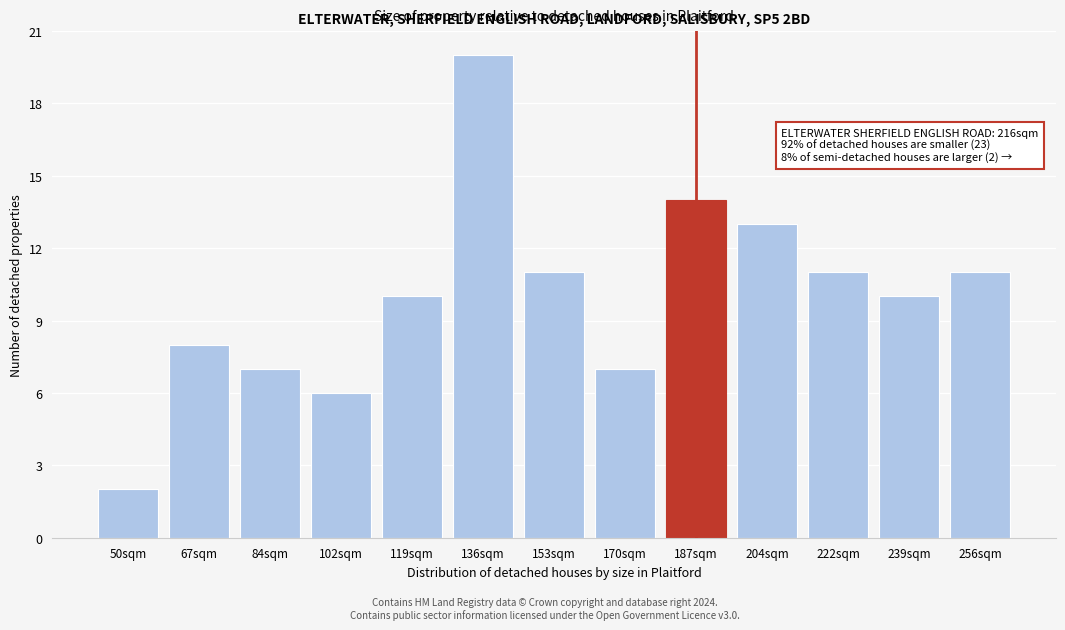

Reading right to left, extract all data points from this chart.

11	10	11	13	14	7	11	20	10	6	7	8	2